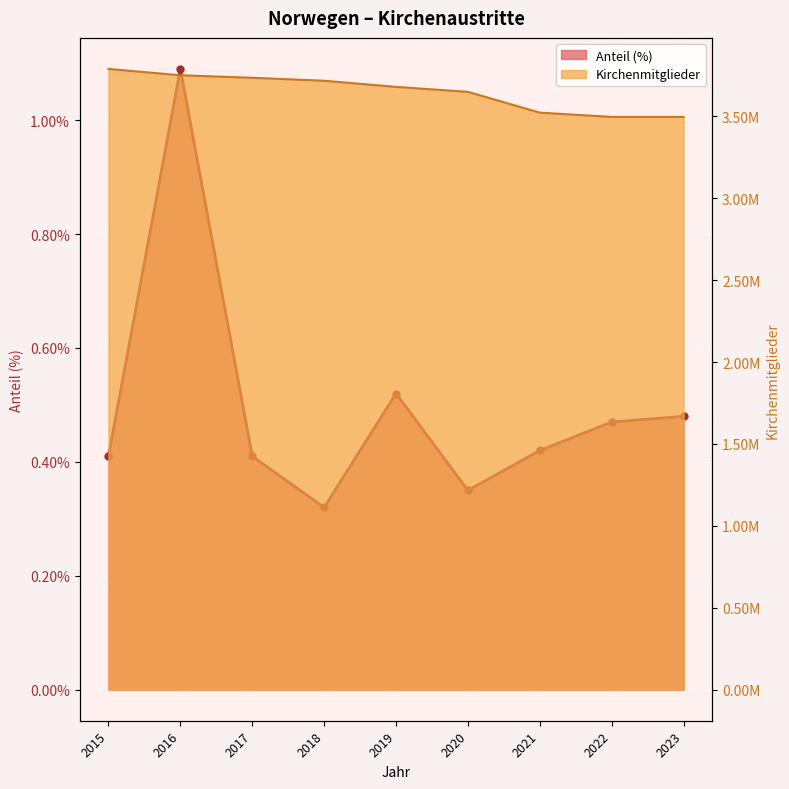

How many data points does each series have?

9